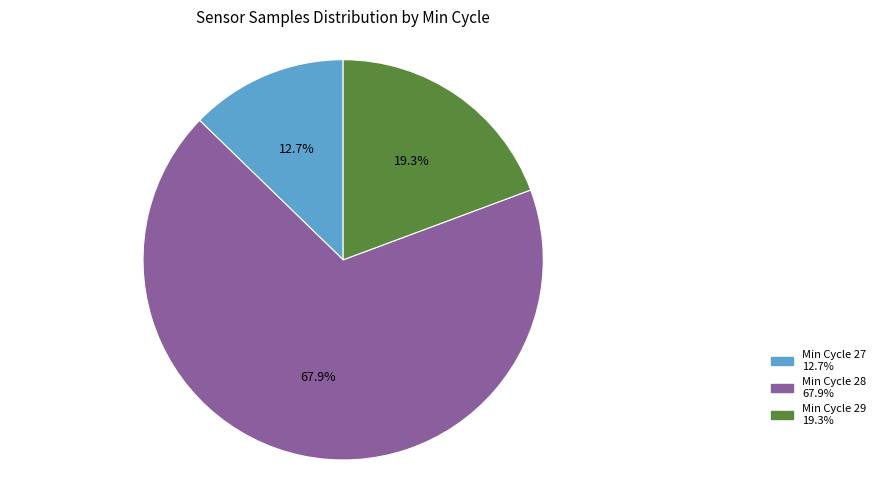

Does any single category account for the majority?

Yes